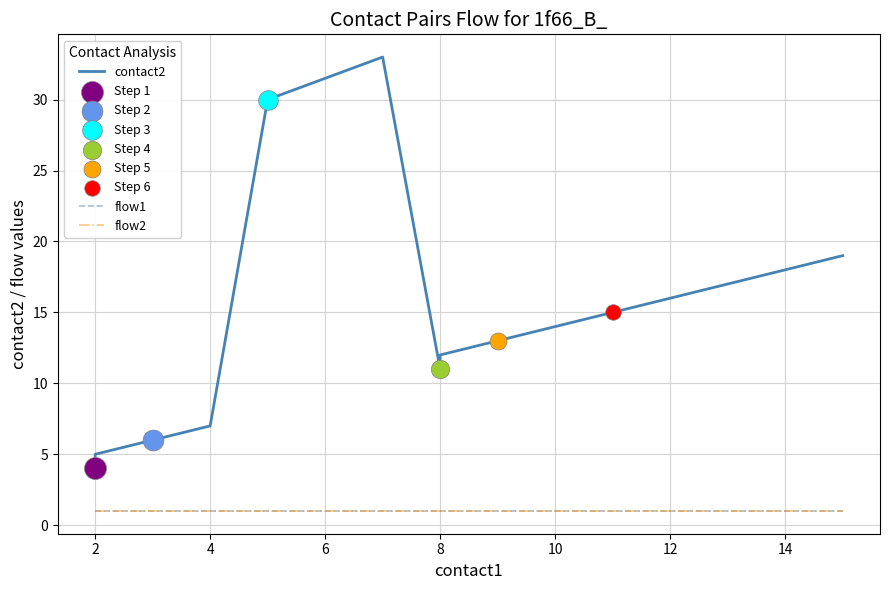

What is the total value across all series at 2?

6